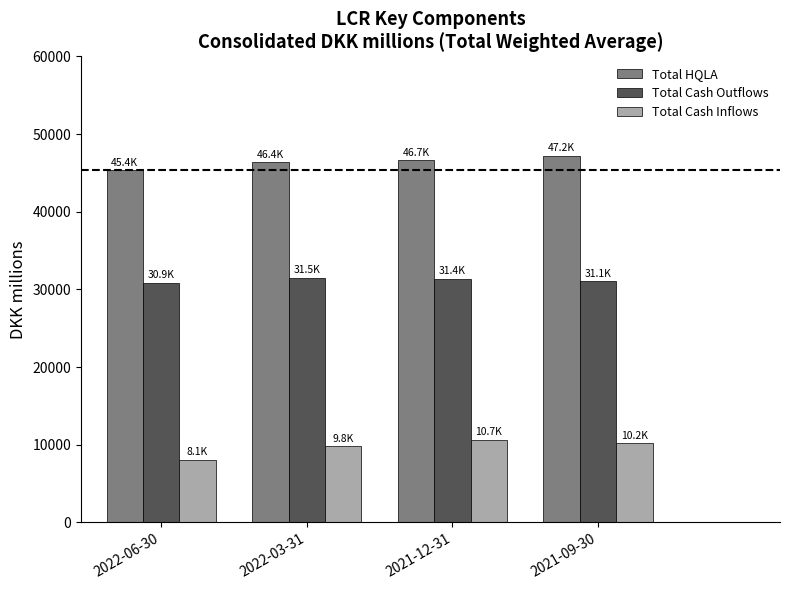

True or false: Total HQLA has a value of 80637.1 at 2022-03-31.

False